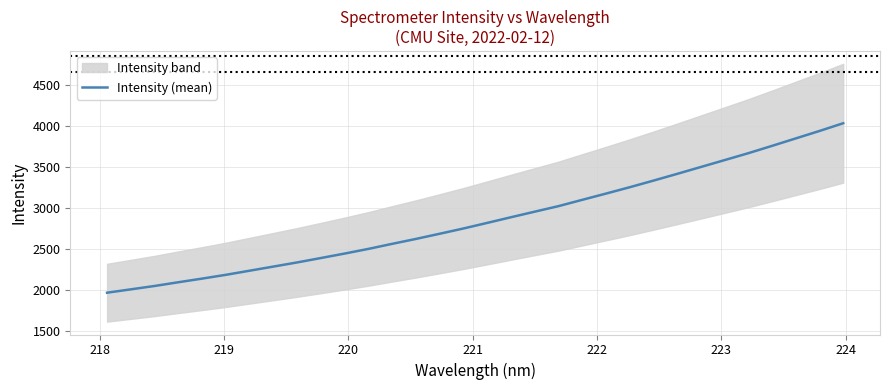

Reading right to left, list all the values displayed in this chart.

4036.8	3942.3	3851.2	3760.1	3670.6	3586.0	3501.8	3417.7	3335.0	3254.2	3176.4	3100.0	3023.0	2955.3	2887.3	2818.1	2749.9	2685.5	2622.2	2562.1	2500.4	2443.3	2388.6	2334.7	2284.0	2233.6	2183.1	2136.8	2092.3	2046.7	2005.4	1964.3